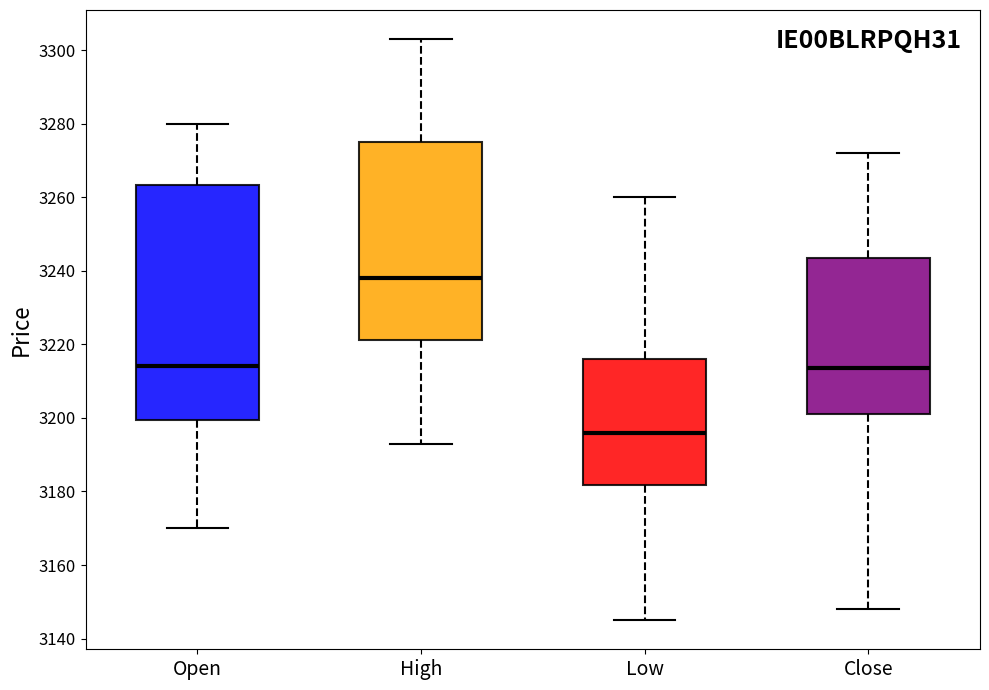

Reading left to right, read every box against the y-axis: the position of its median line, the range the box covers, and the ends of its whiskers. The values are not printed on the chart, so give them approximately, as read against the axis.

Open: median 3214, box 3200 to 3264, whiskers 3170 to 3280
High: median 3238, box 3222 to 3276, whiskers 3194 to 3304
Low: median 3196, box 3182 to 3216, whiskers 3146 to 3260
Close: median 3214, box 3202 to 3244, whiskers 3148 to 3272